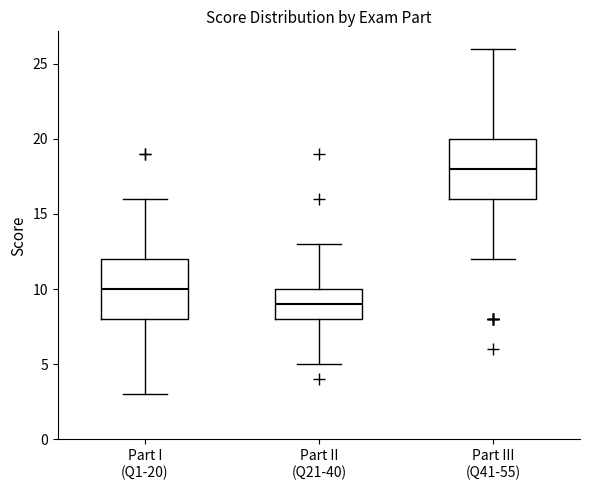

Reading left to right, read every box against the y-axis: the position of its median line, the range the box covers, and the ends of its whiskers. The values are not printed on the chart, so give them approximately, as read against the axis.

Part I (Q1-20): median 10, box 8 to 12, whiskers 3 to 16
Part II (Q21-40): median 9, box 8 to 10, whiskers 5 to 13
Part III (Q41-55): median 18, box 16 to 20, whiskers 12 to 26